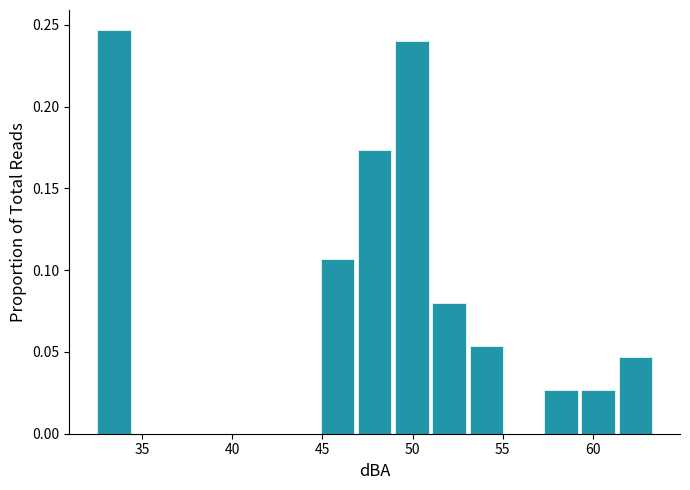

Reading left to right, list every bar in this chart as the range it spans on the x-axis followed by its height. Neither the bar edges nor the heights are printed on the chart, so give them approximately, as read against the axes.

32.5 to 34.5: 0.245
34.5 to 36.5: 0
36.5 to 38.5: 0
38.5 to 40.5: 0
40.5 to 42.5: 0
42.5 to 45.0: 0
45.0 to 47.0: 0.105
47.0 to 49.0: 0.175
49.0 to 51.0: 0.240
51.0 to 53.0: 0.080
53.0 to 55.0: 0.055
55.0 to 57.0: 0
57.0 to 59.5: 0.025
59.5 to 61.5: 0.025
61.5 to 63.5: 0.045